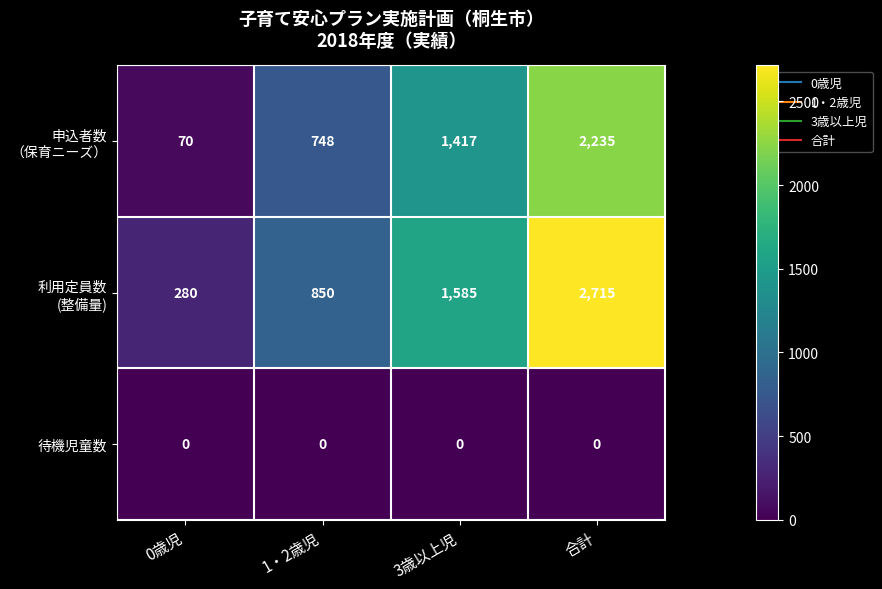

What is the total value across all series at 合計?

4950